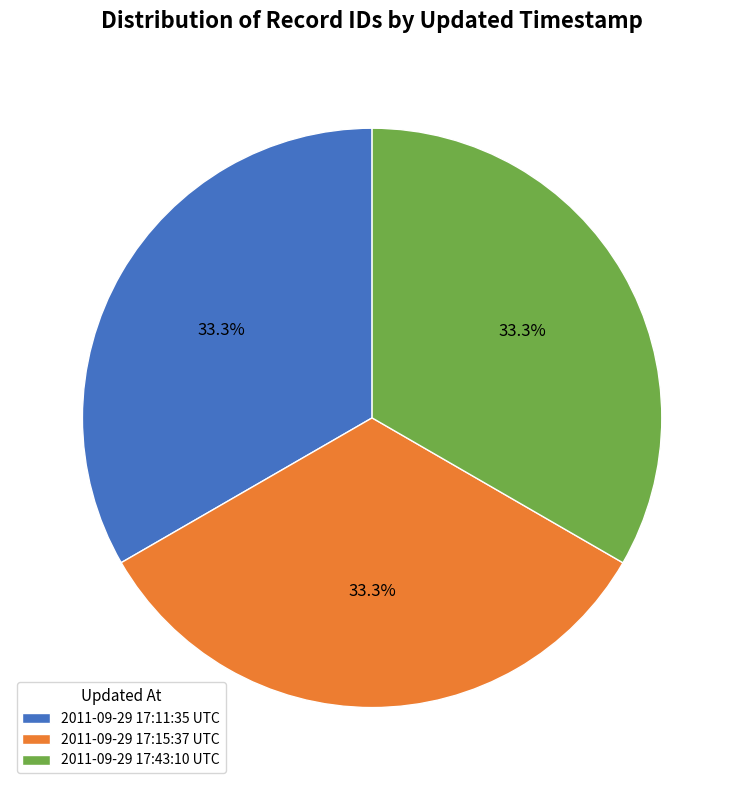

Do 2011-09-29 17:15:37 UTC and 2011-09-29 17:11:35 UTC together represent more than half of the pie?

Yes